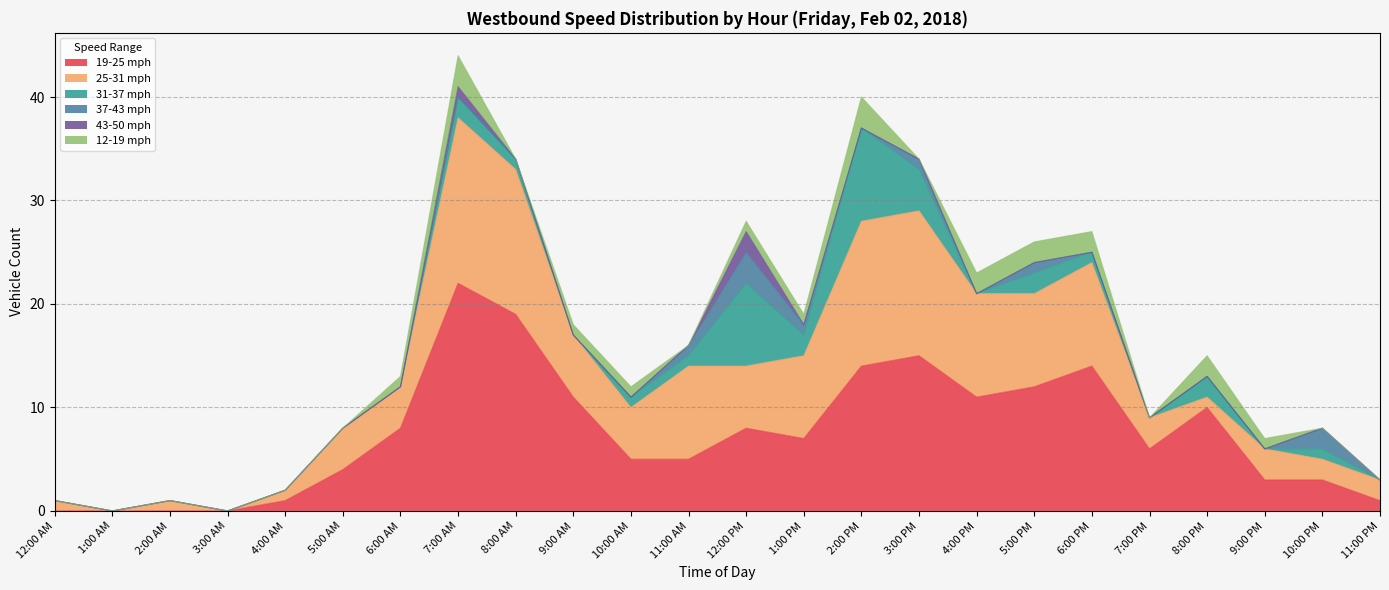

Which series has the largest range (max minus min)?

19-25